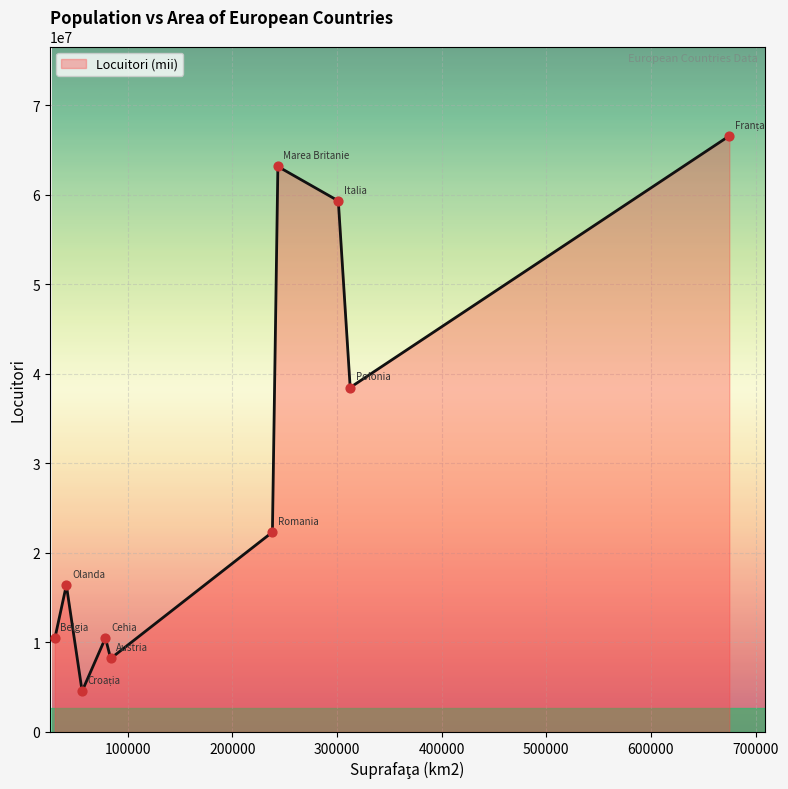

What is the difference between the maximum and minimum values?

62049000